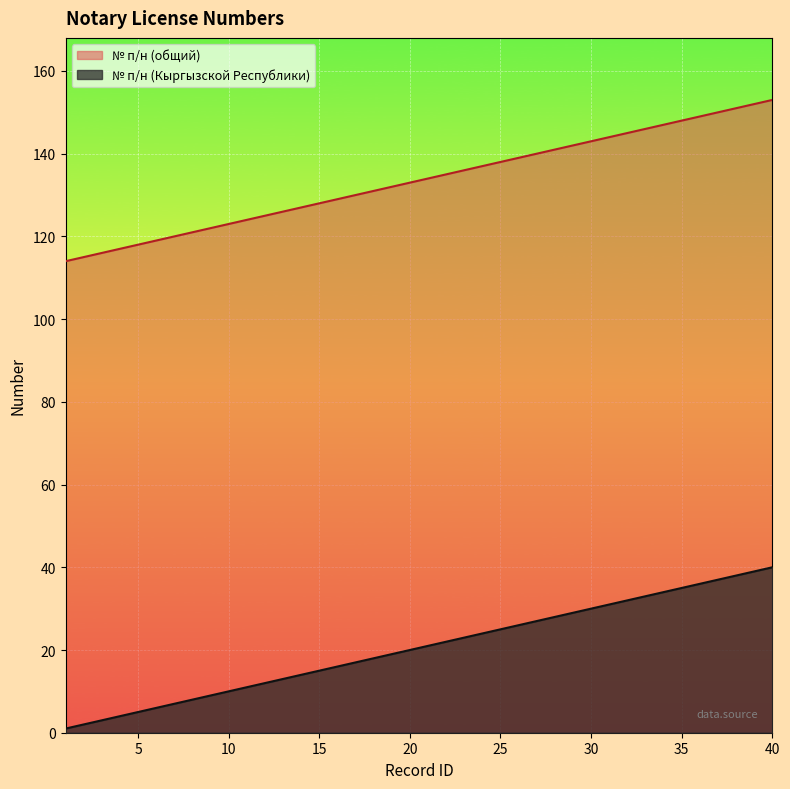

True or false: № п/н (общий) has more than 2 interior local peaks.

False